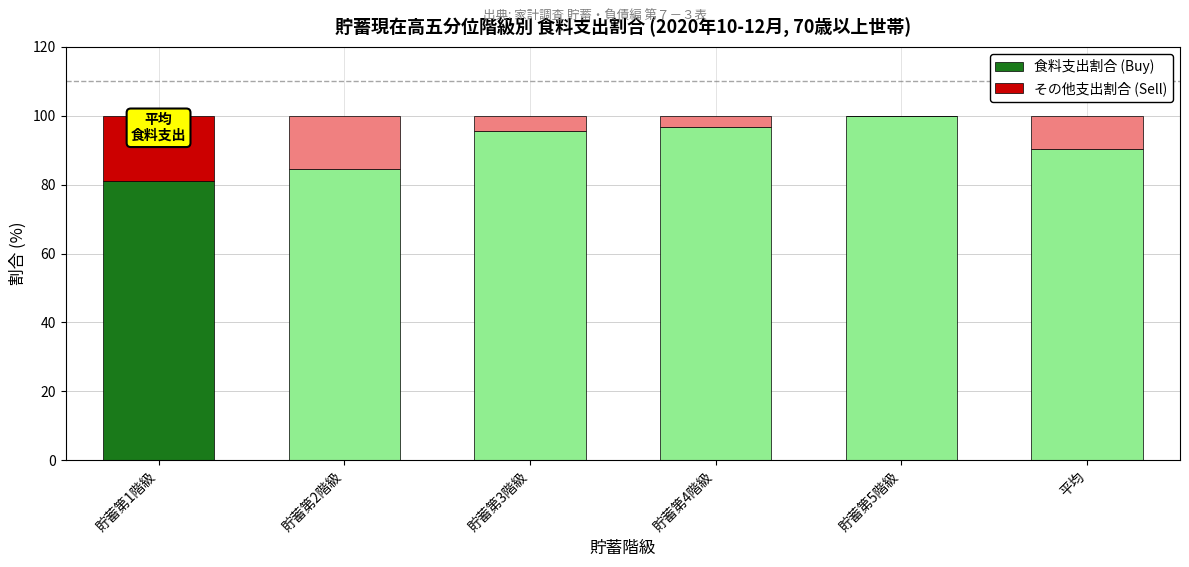

What is the maximum value for 食料支出割合 (Buy)?

100.0